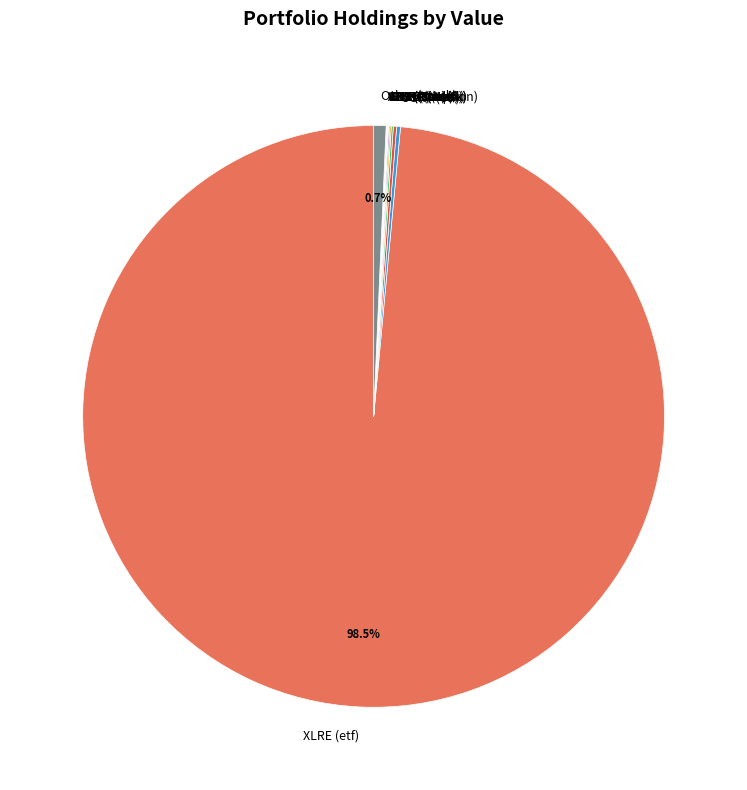

Which slice represents more than half of the pie?

XLRE (etf)